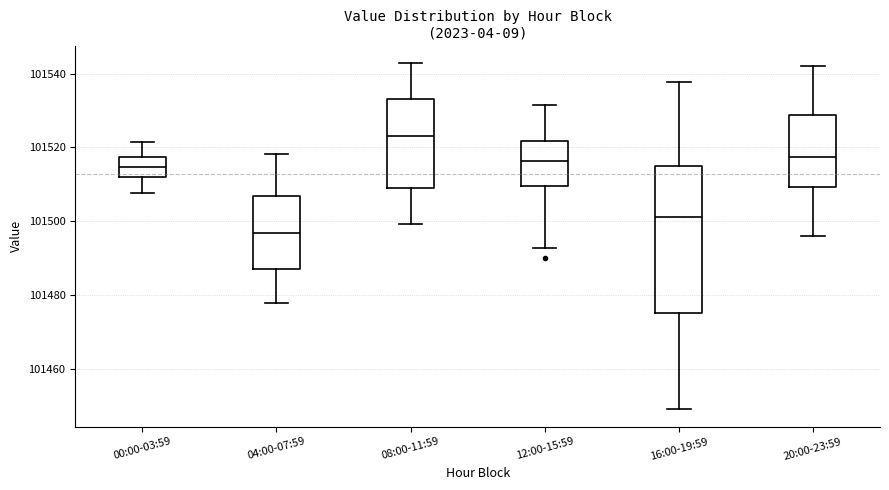

Reading left to right, transcribe this box plot: for each box, give where its median line is, the range the box spans, and where its two whiskers end, as read against the y-axis. The values are not printed on the chart, so give them approximately, as read against the axis.

00:00-03:59: median 101514, box 101512 to 101518, whiskers 101508 to 101522
04:00-07:59: median 101496, box 101488 to 101506, whiskers 101478 to 101518
08:00-11:59: median 101524, box 101510 to 101534, whiskers 101500 to 101542
12:00-15:59: median 101516, box 101510 to 101522, whiskers 101492 to 101532
16:00-19:59: median 101502, box 101476 to 101516, whiskers 101448 to 101538
20:00-23:59: median 101518, box 101510 to 101528, whiskers 101496 to 101542